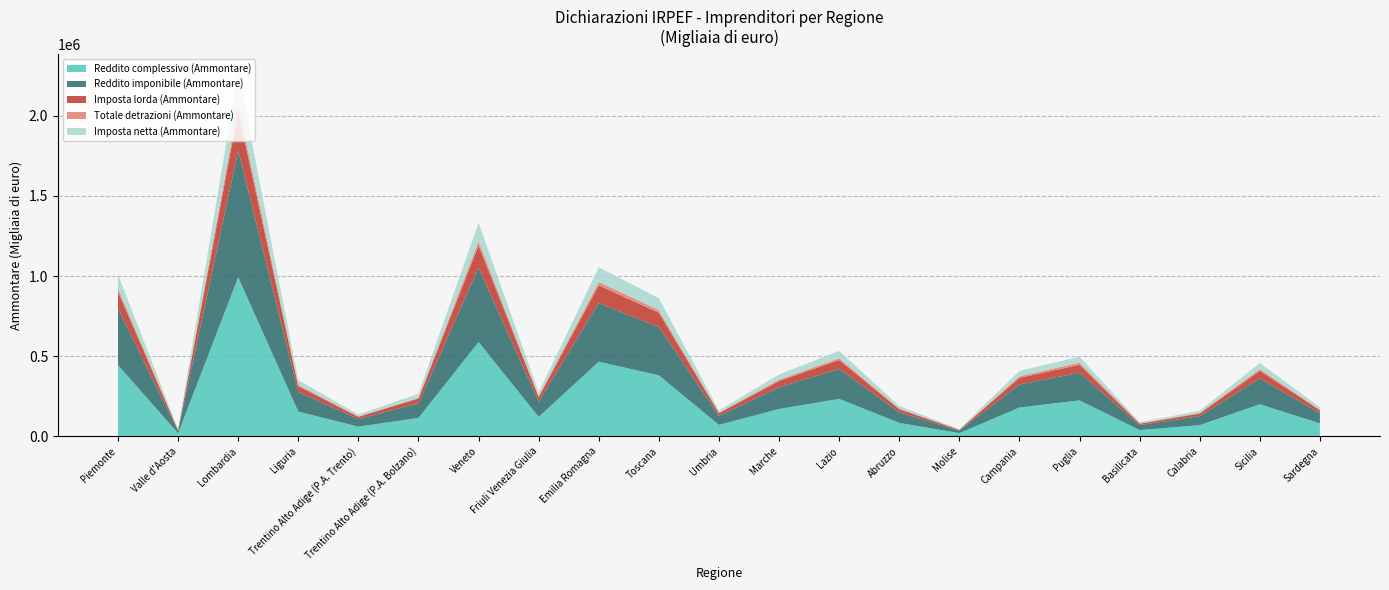

Reading left to right, extract all data points from this chart.

Reddito complessivo (Ammontare): Piemonte=444625	Valle d'Aosta=18899	Lombardia=992928	Liguria=154573	Trentino Alto Adige (P.A. Trento)=60328	Trentino Alto Adige (P.A. Bolzano)=115022	Veneto=588707	Friuli Venezia Giulia=121219	Emilia Romagna=465669	Toscana=380743	Umbria=71602	Marche=170798	Lazio=233873	Abruzzo=84045	Molise=19966	Campania=180126	Puglia=224331	Basilicata=39204	Calabria=69809	Sicilia=200138	Sardegna=81091
Reddito imponibile (Ammontare): Piemonte=351959	Valle d'Aosta=15087	Lombardia=791781	Liguria=122475	Trentino Alto Adige (P.A. Trento)=47192	Trentino Alto Adige (P.A. Bolzano)=91693	Veneto=463375	Friuli Venezia Giulia=95264	Emilia Romagna=366666	Toscana=301134	Umbria=56369	Marche=134625	Lazio=186968	Abruzzo=66123	Molise=15625	Campania=143304	Puglia=172921	Basilicata=30728	Calabria=55983	Sicilia=161344	Sardegna=63839
Imposta lorda (Ammontare): Piemonte=105545	Valle d'Aosta=4490	Lombardia=241882	Liguria=36254	Trentino Alto Adige (P.A. Trento)=14003	Trentino Alto Adige (P.A. Bolzano)=29275	Veneto=139134	Friuli Venezia Giulia=28192	Emilia Romagna=109912	Toscana=89199	Umbria=16510	Marche=39686	Lazio=55440	Abruzzo=19120	Molise=4481	Campania=41652	Puglia=48897	Basilicata=8724	Calabria=16433	Sicilia=47291	Sardegna=18249
Totale detrazioni (Ammontare): Piemonte=20857	Valle d'Aosta=813	Lombardia=41769	Liguria=7586	Trentino Alto Adige (P.A. Trento)=2967	Trentino Alto Adige (P.A. Bolzano)=4238	Veneto=26359	Friuli Venezia Giulia=5372	Emilia Romagna=21621	Toscana=17632	Umbria=3554	Marche=8548	Lazio=11404	Abruzzo=4965	Molise=1253	Campania=9858	Puglia=13950	Basilicata=2616	Calabria=4080	Sicilia=11134	Sardegna=4101
Imposta netta (Ammontare): Piemonte=86925	Valle d'Aosta=3750	Lombardia=204287	Liguria=29510	Trentino Alto Adige (P.A. Trento)=11322	Trentino Alto Adige (P.A. Bolzano)=25461	Veneto=115696	Friuli Venezia Giulia=23374	Emilia Romagna=90769	Toscana=73548	Umbria=13503	Marche=32194	Lazio=45586	Abruzzo=14960	Molise=3481	Campania=33263	Puglia=37214	Basilicata=6600	Calabria=13104	Sicilia=38030	Sardegna=14693